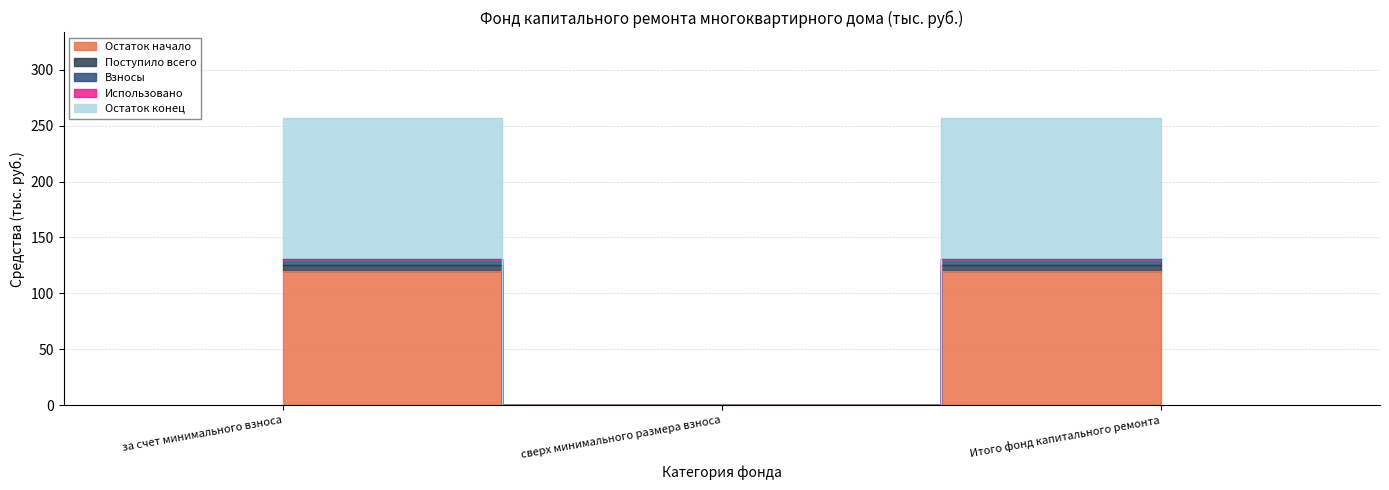

The value of Поступило всего at за счет минимального взноса is 53.1. True or false?

False